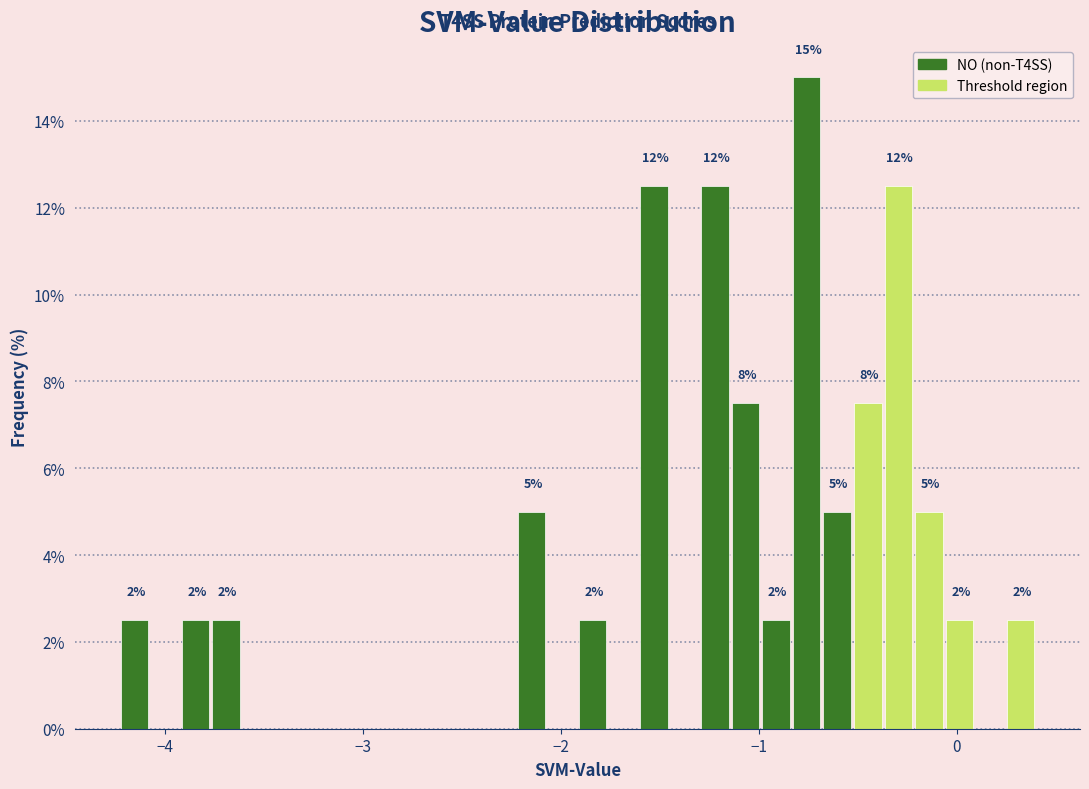

Around what value on the x-axis is the tallest bar? Give the approximate position of its centre, as read against the axis.

-0.8